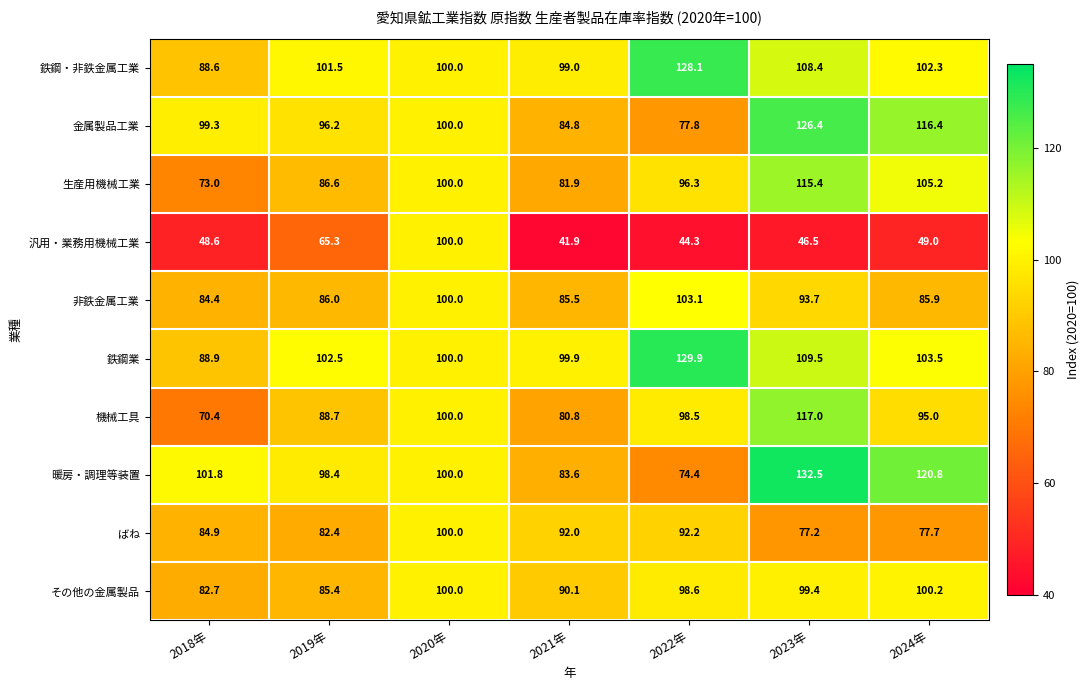

What is the smallest value displayed?

41.9